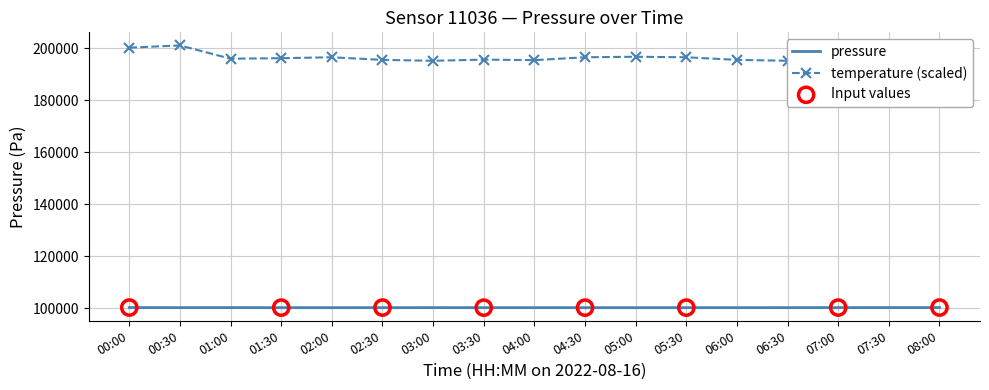

Which series contains the lowest Y value?

pressure